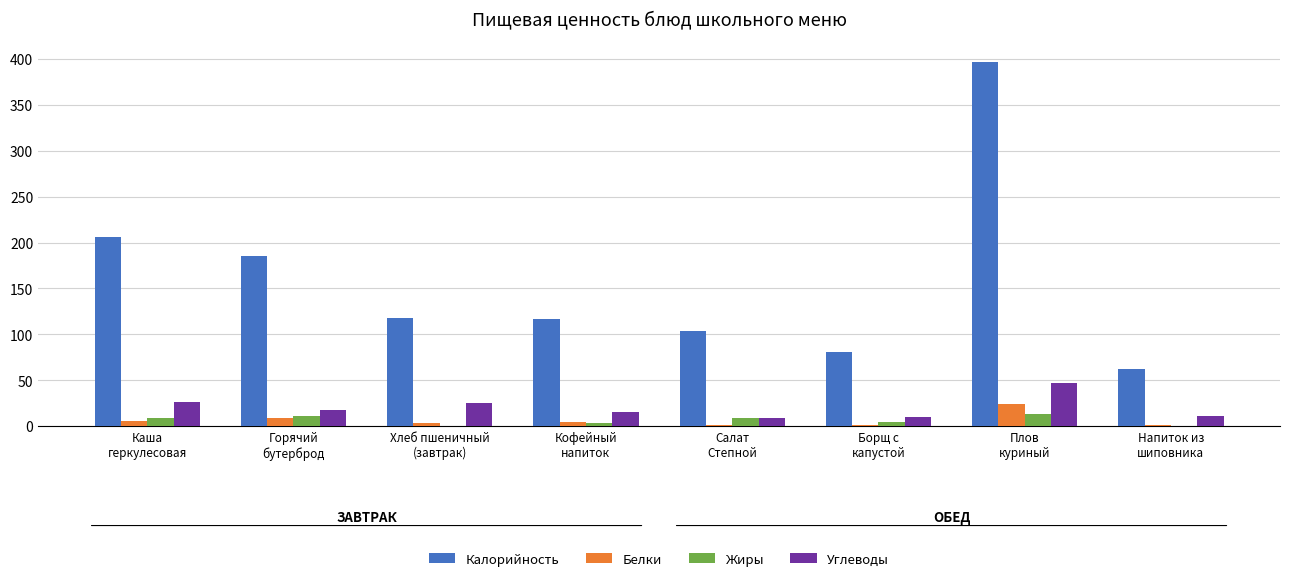

What is the sum of all Углеводы values?

159.6